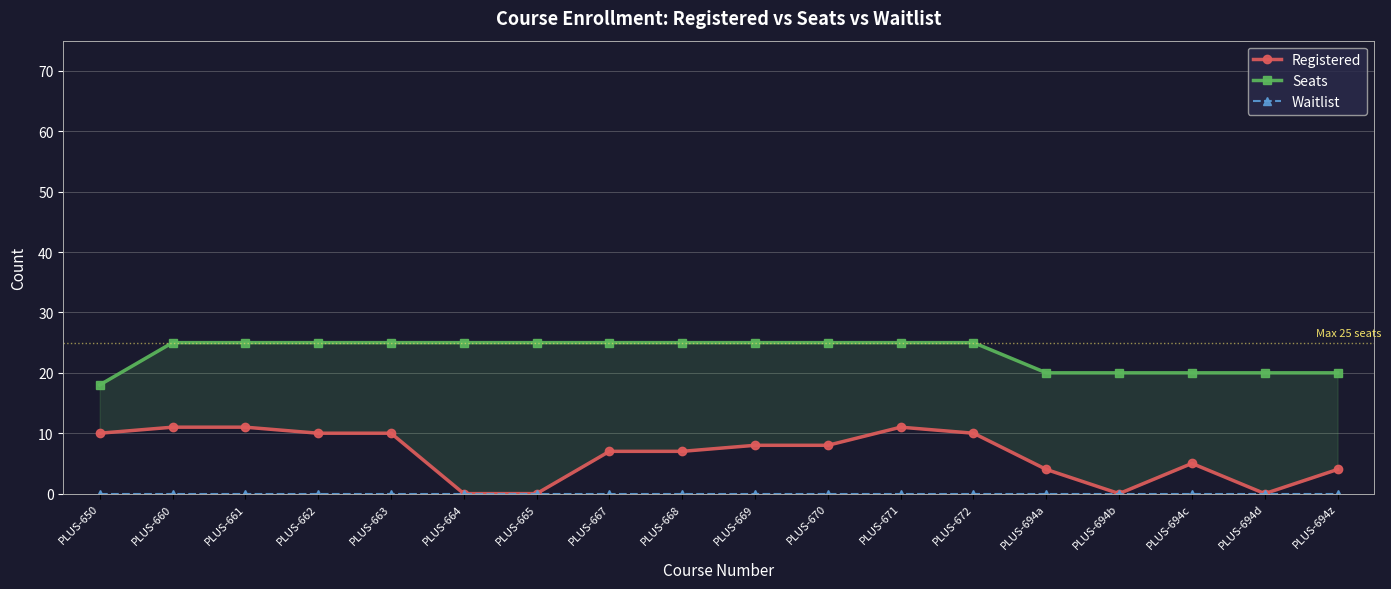

At which label does Registered reach its peak?

PLUS-660